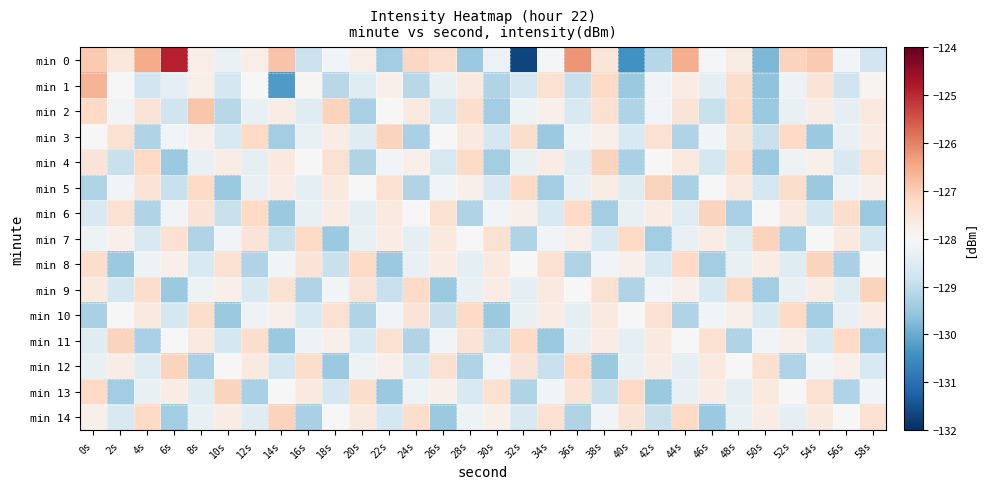

Which series has the widest spread of values?

min 0